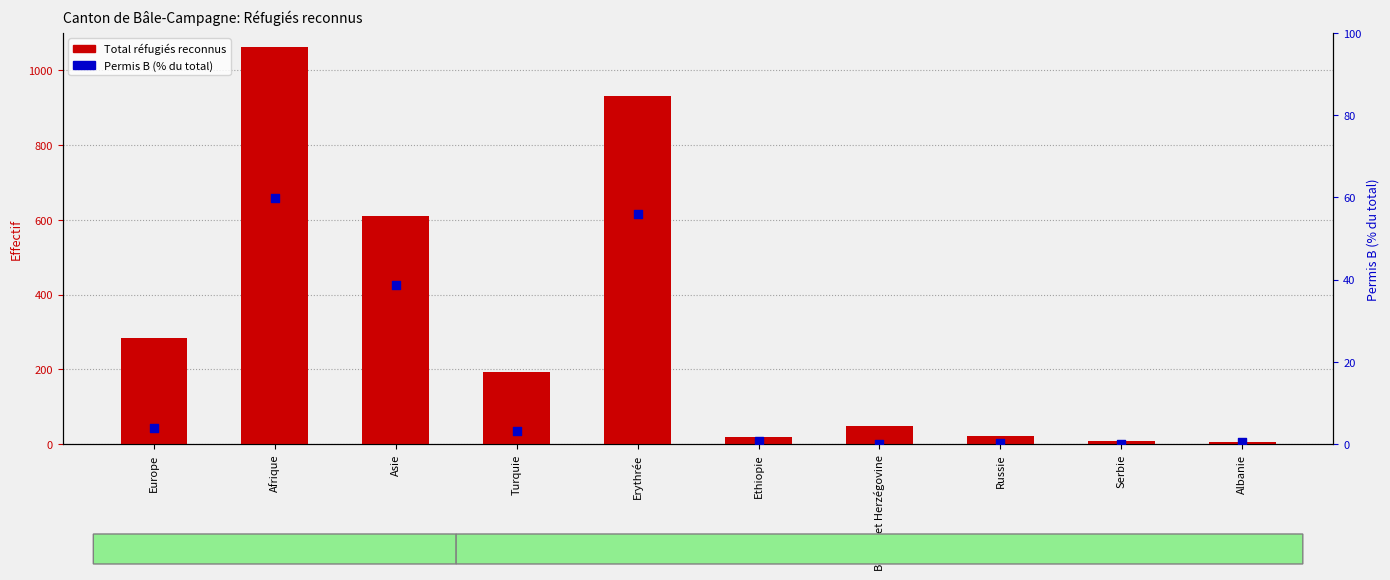

What is the total value across all series at Turquie?

197.2